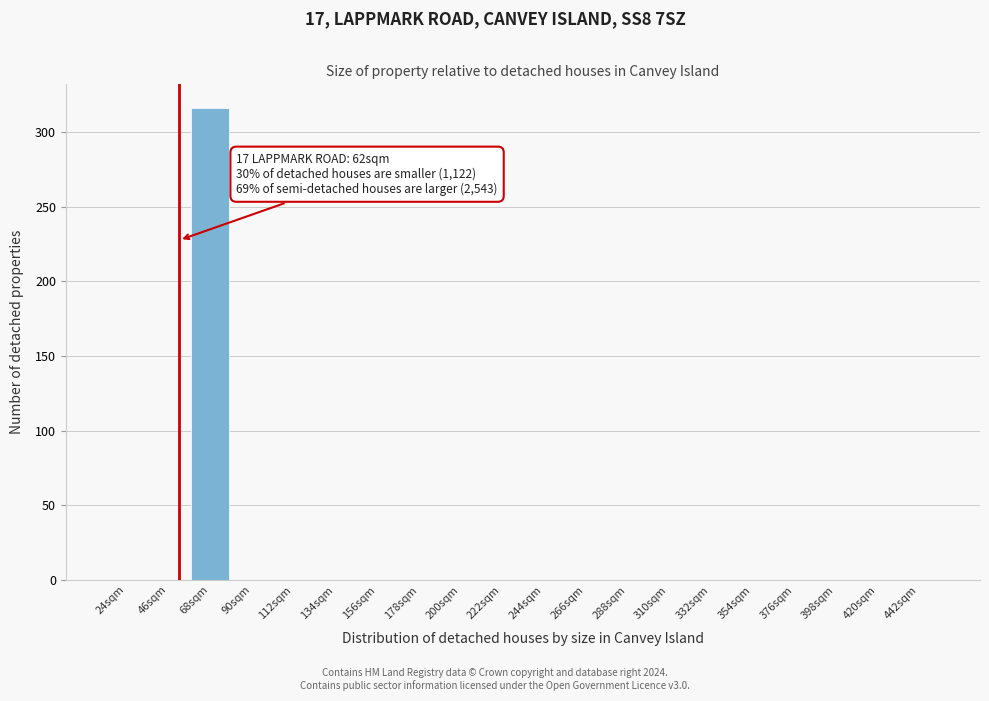

Reading left to right, list all the values displayed in this chart.

24sqm=0	46sqm=0	68sqm=316	90sqm=0	112sqm=0	134sqm=0	156sqm=0	178sqm=0	200sqm=0	222sqm=0	244sqm=0	266sqm=0	288sqm=0	310sqm=0	332sqm=0	354sqm=0	376sqm=0	398sqm=0	420sqm=0	442sqm=0